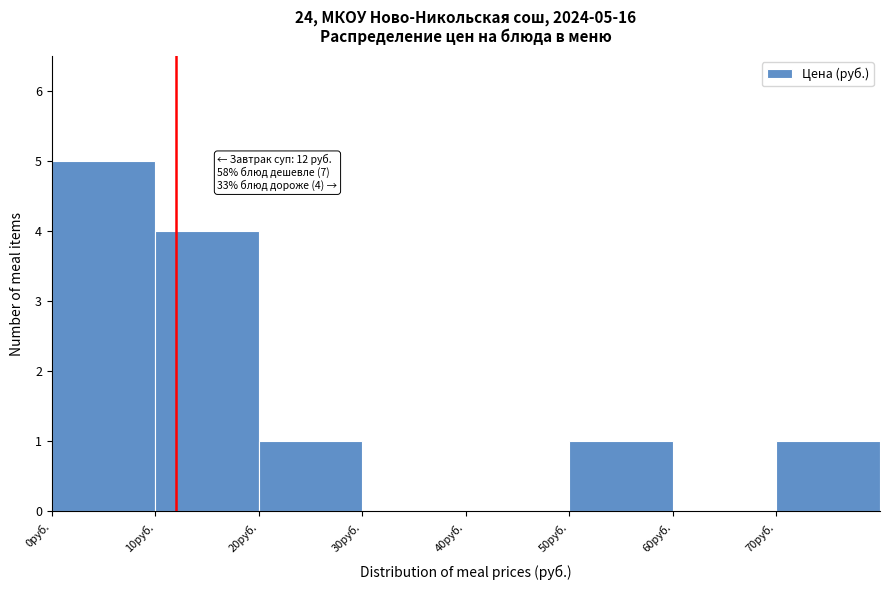

Which range on the x-axis has the tallest bar?

0 to 10